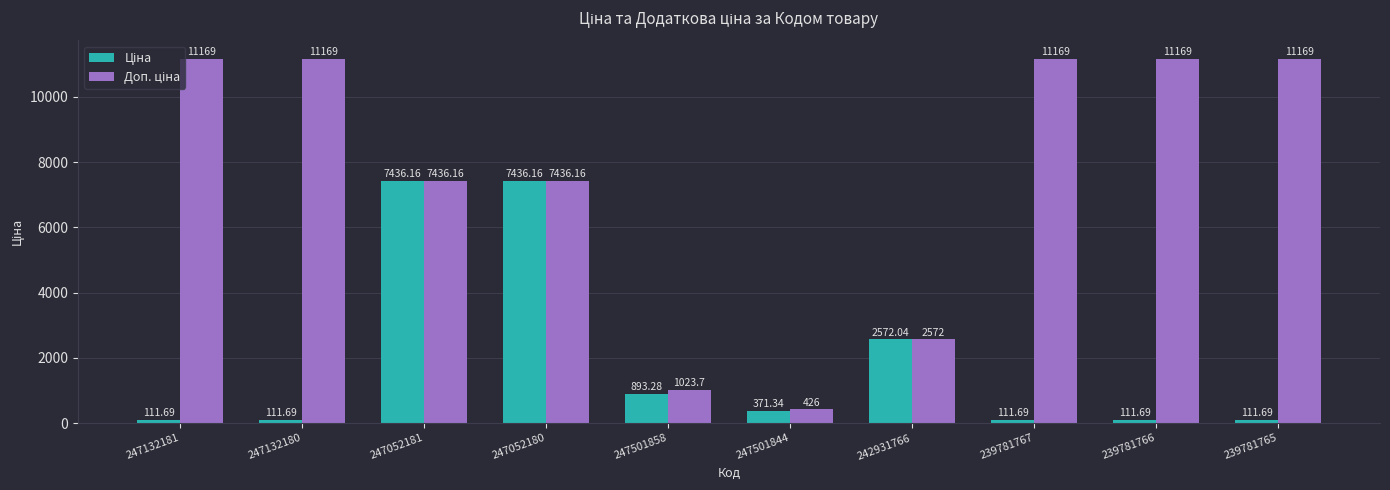

What is the total value across all series at 247052181?

14872.3